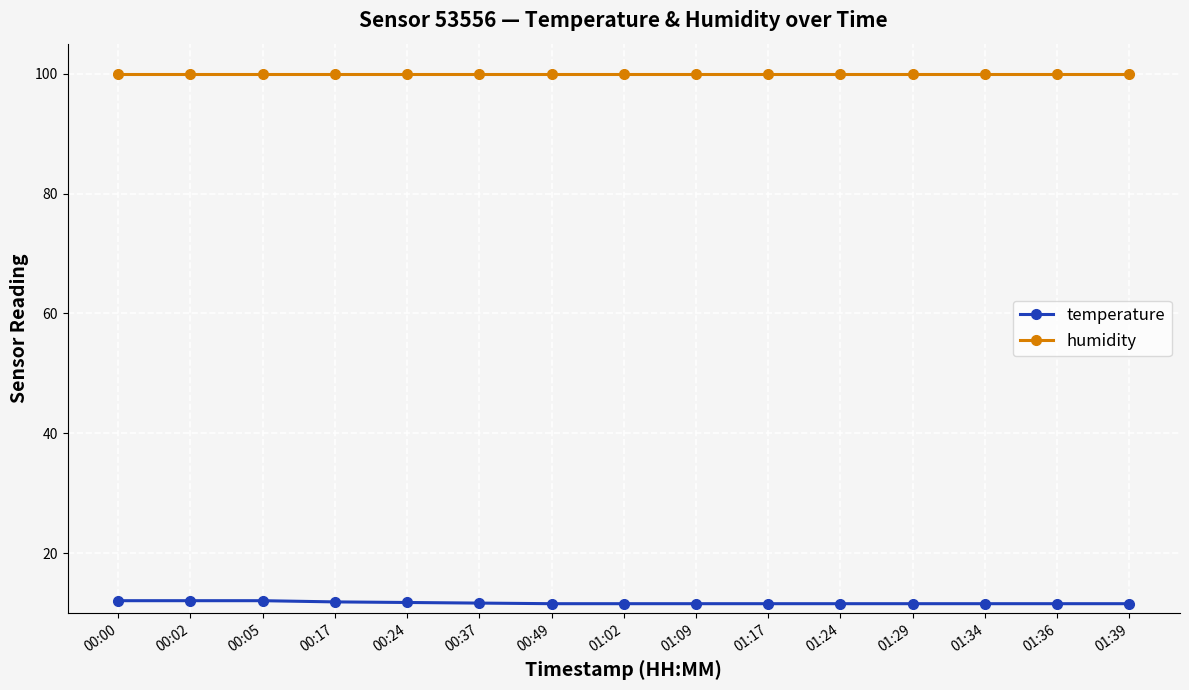

What is the spread (max minus min) of values at 00:24?

88.1